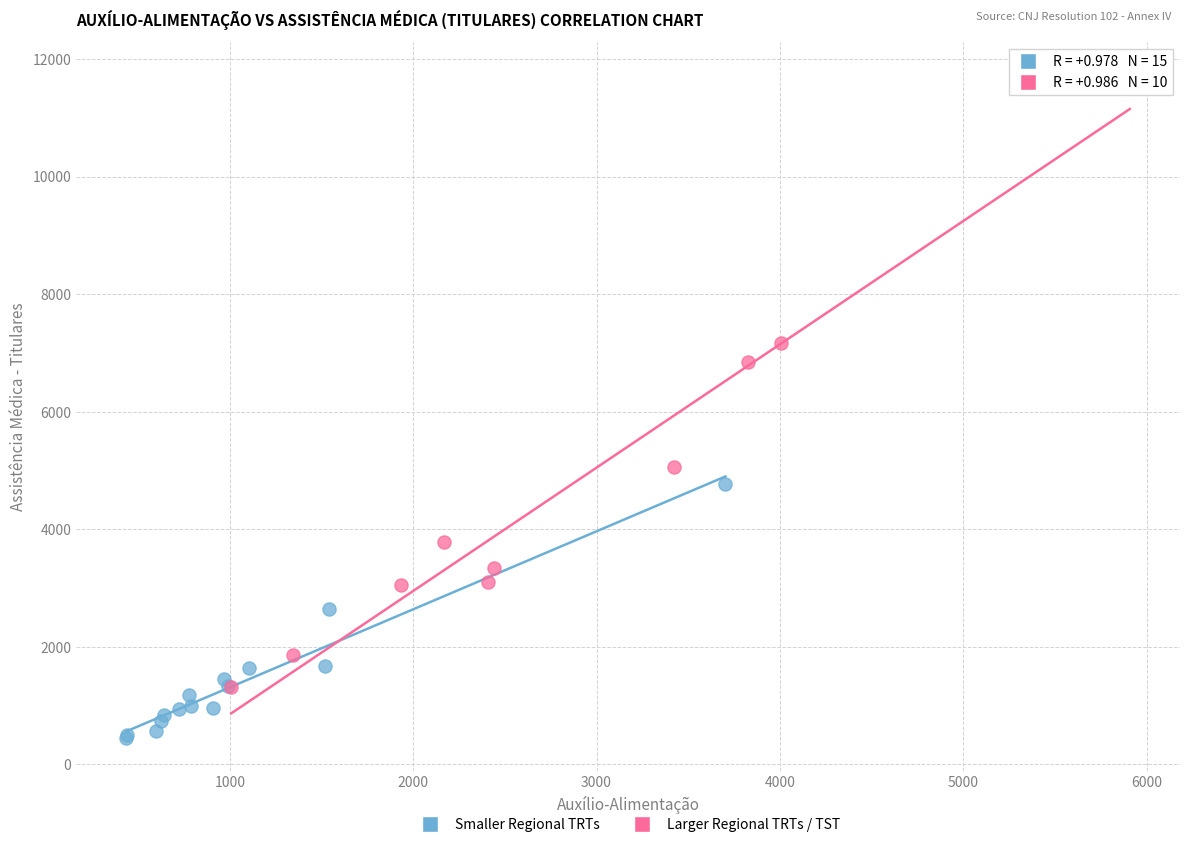

Which series has the largest Y range (max minus min)?

Larger Regional TRTs / TST